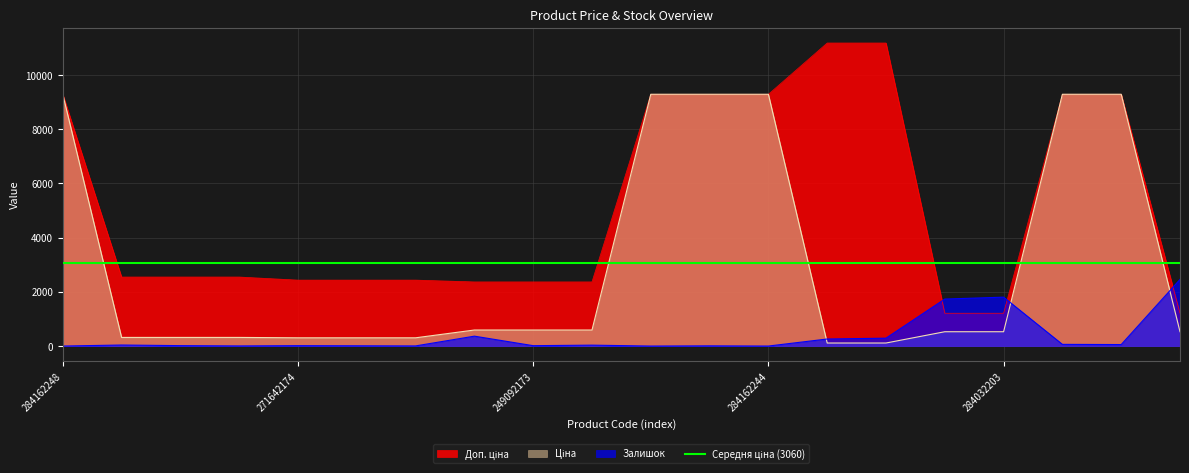

How many data points in Доп. ціна are less than 2546?

9